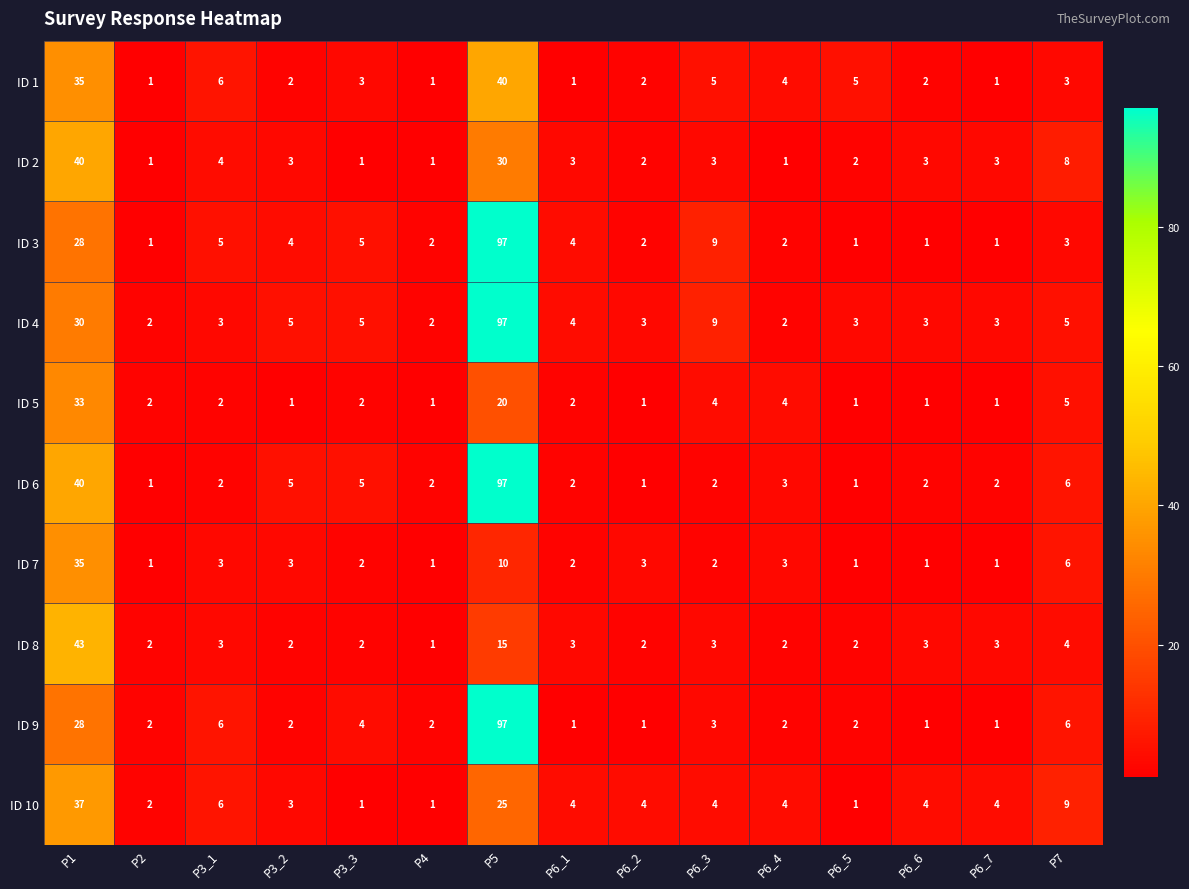

What is the spread (max minus min) of values at P6_7?

3